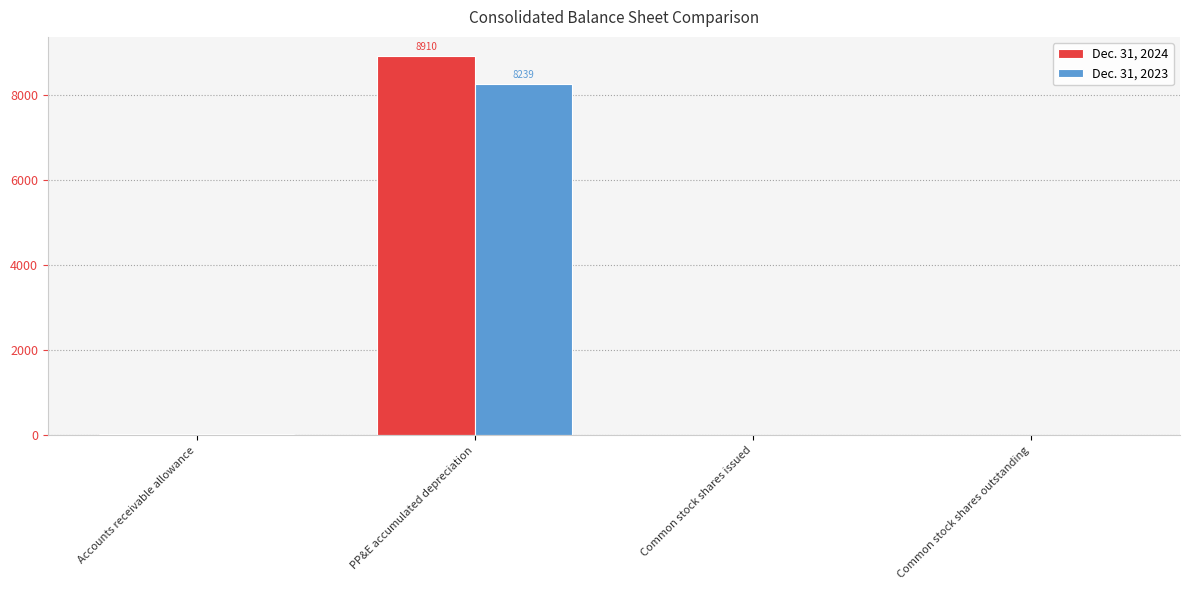

Which series has the largest range (max minus min)?

Dec. 31, 2024